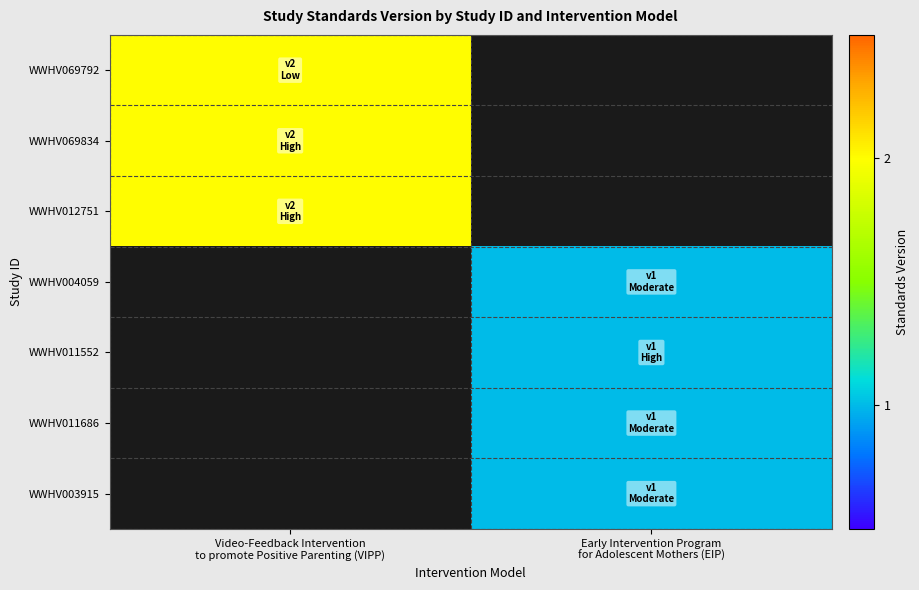

How many positive values does the WWHV004059 series have?

1